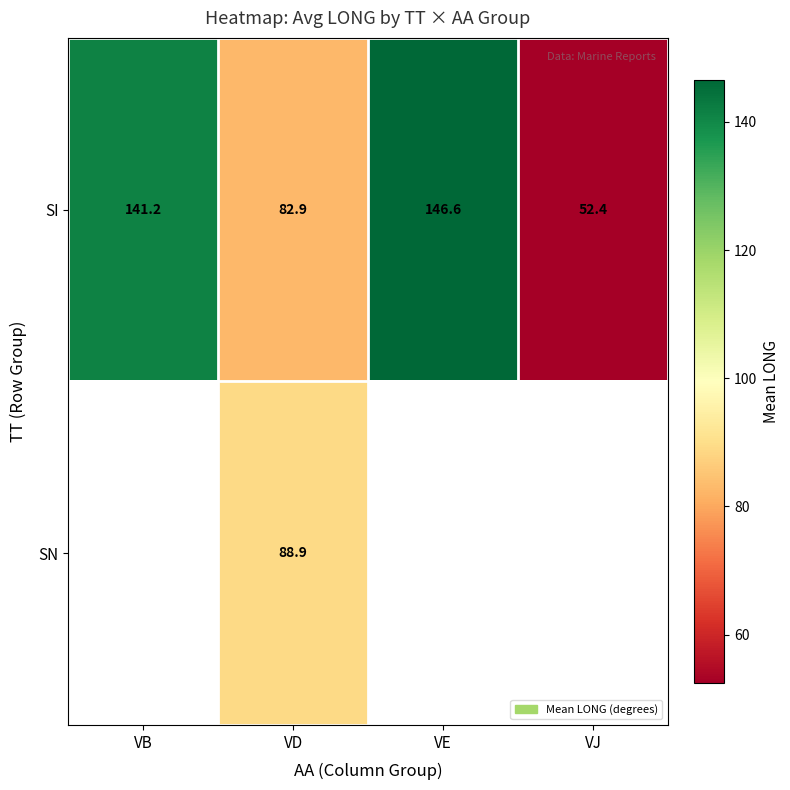

Which label corresponds to the smallest value in the chart?

VJ